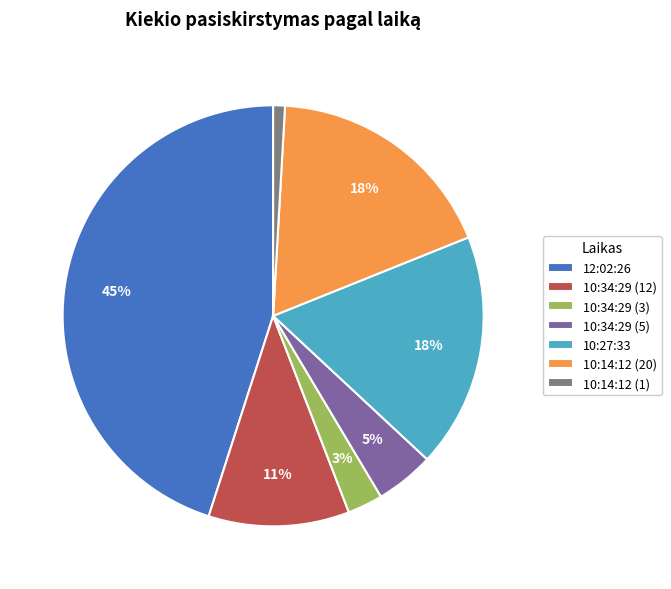

Is it true that 12:02:26 is 33% of the pie?

False